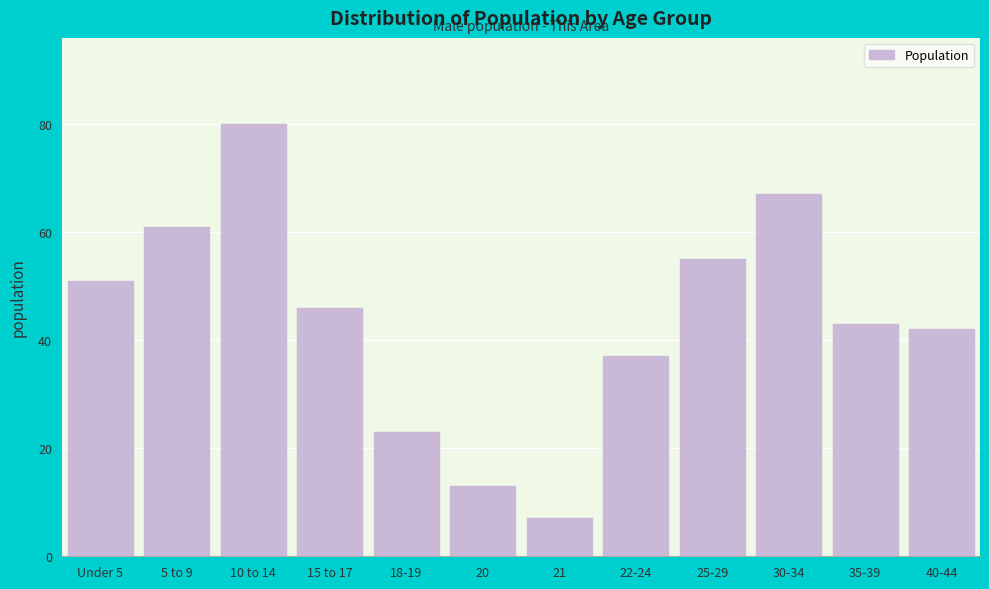

Reading left to right, extract all data points from this chart.

51	61	80	46	23	13	7	37	55	67	43	42